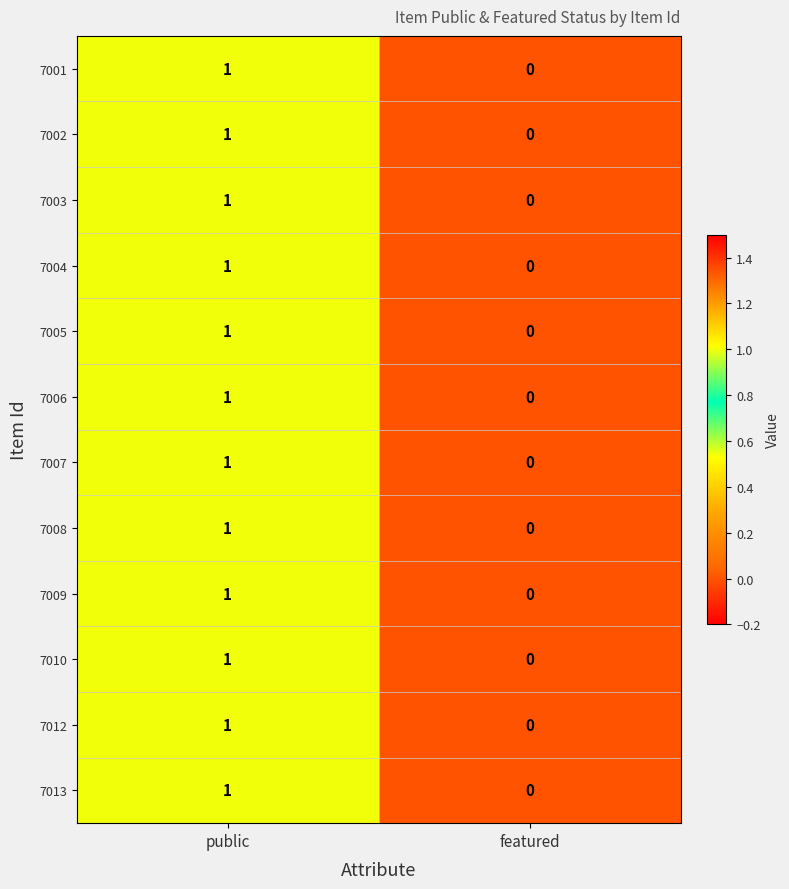

At which label is 7002 closest to 0?

featured